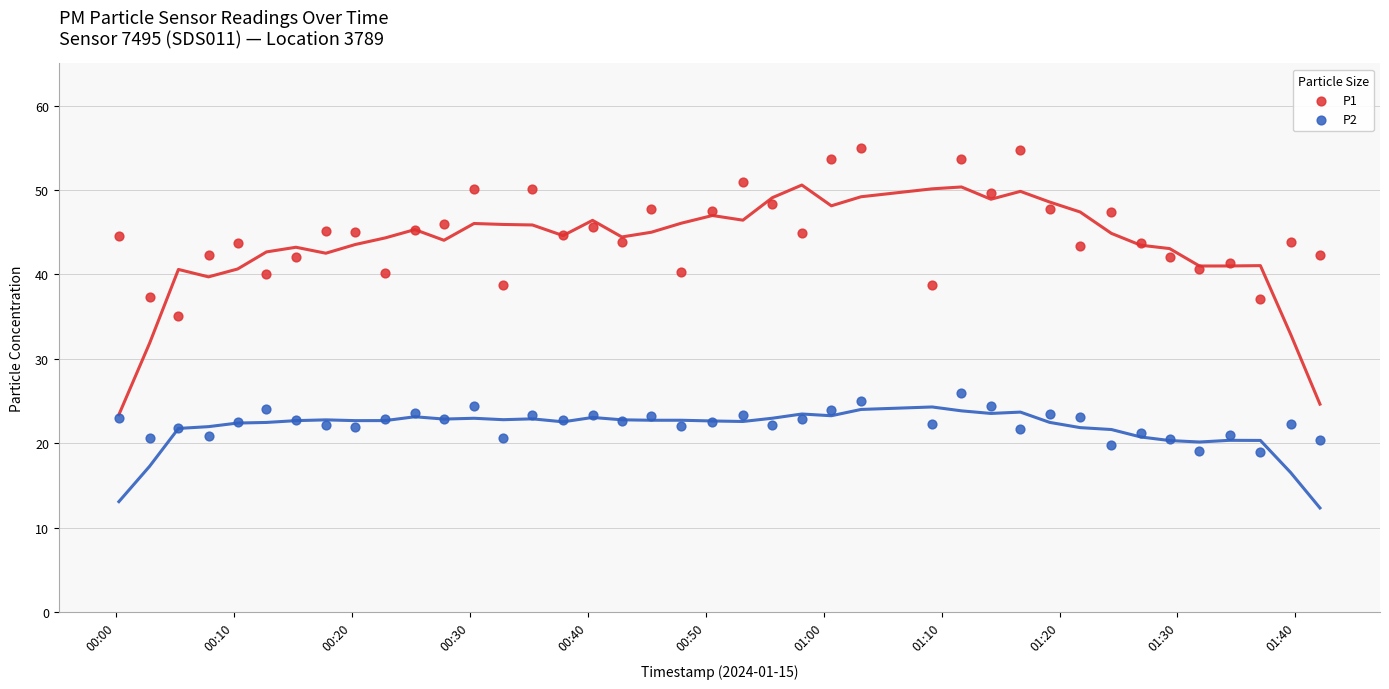

What are all the series names shown in the legend?

P1, P2